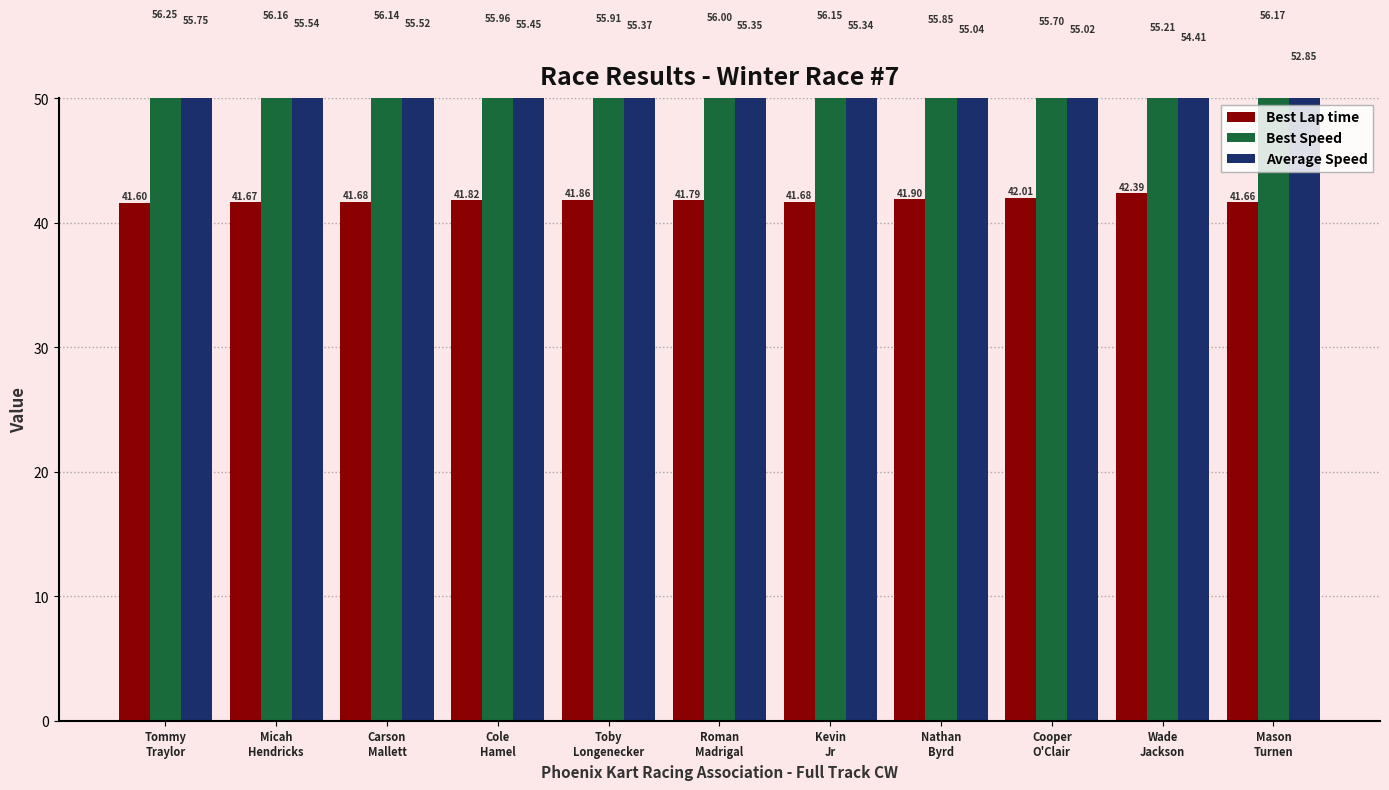

Is it true that Best Speed equals 56.1 at Carson
Mallett?

True